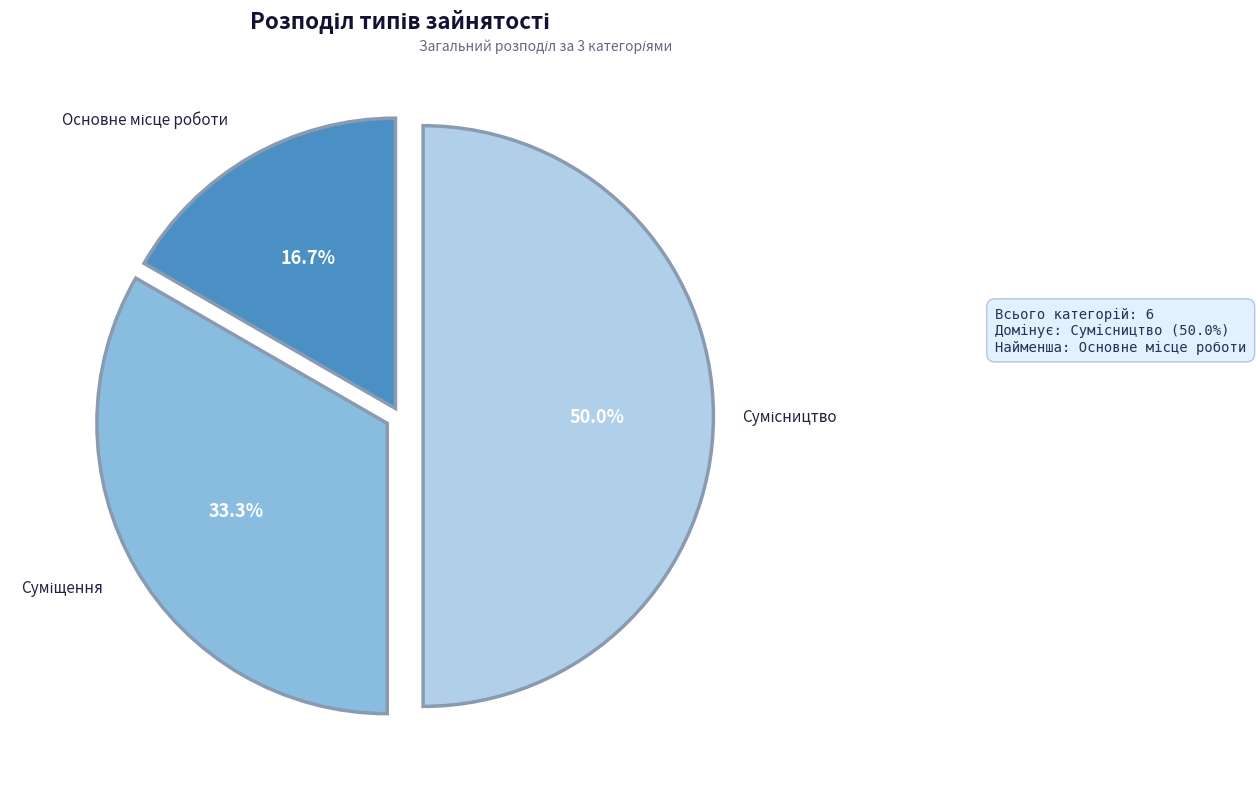

Is it true that Суміщення is 33% of the pie?

True